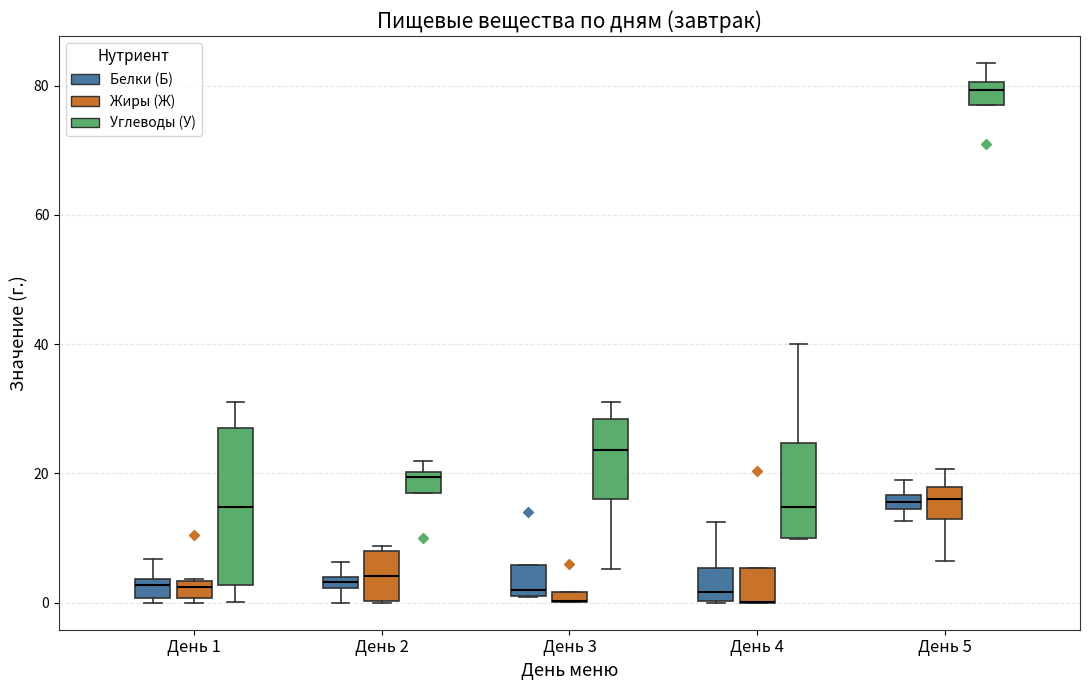

Which box is the tallest, from its lower edge to its upper edge?

День 1 (Углеводы (У))